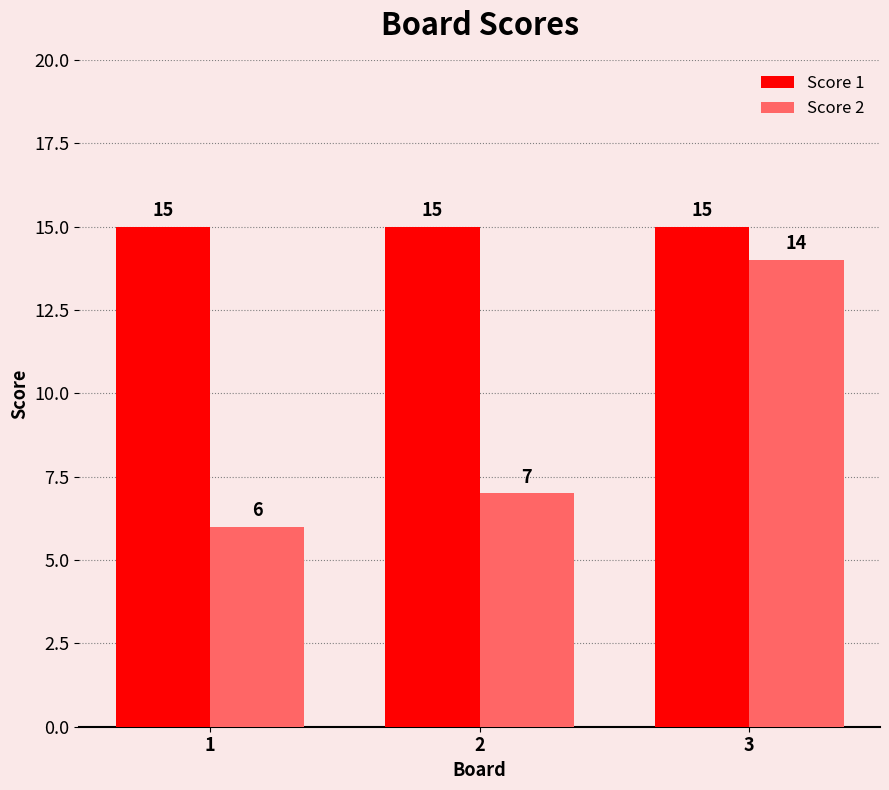

Reading left to right, what are all the values shown in this chart?

Score 1: 15	15	15
Score 2: 6	7	14